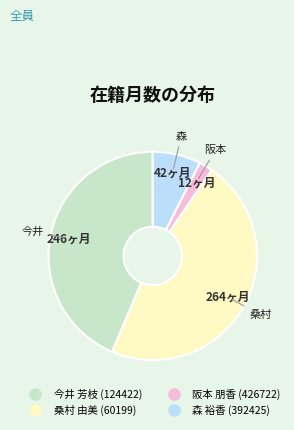

Between 森 裕香 (392425) and 桑村 由美 (60199), which is larger?

桑村 由美 (60199)